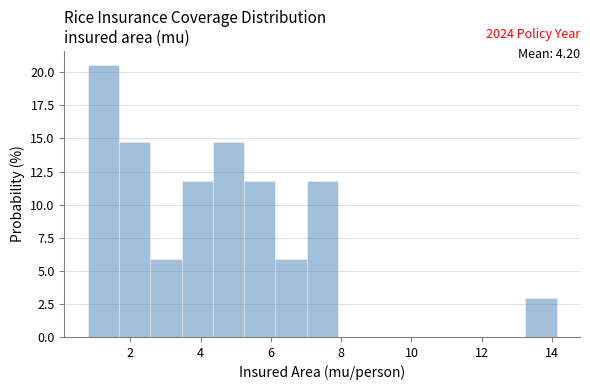

Over which range of the x-axis is the bar tallest?

0.8 to 1.6